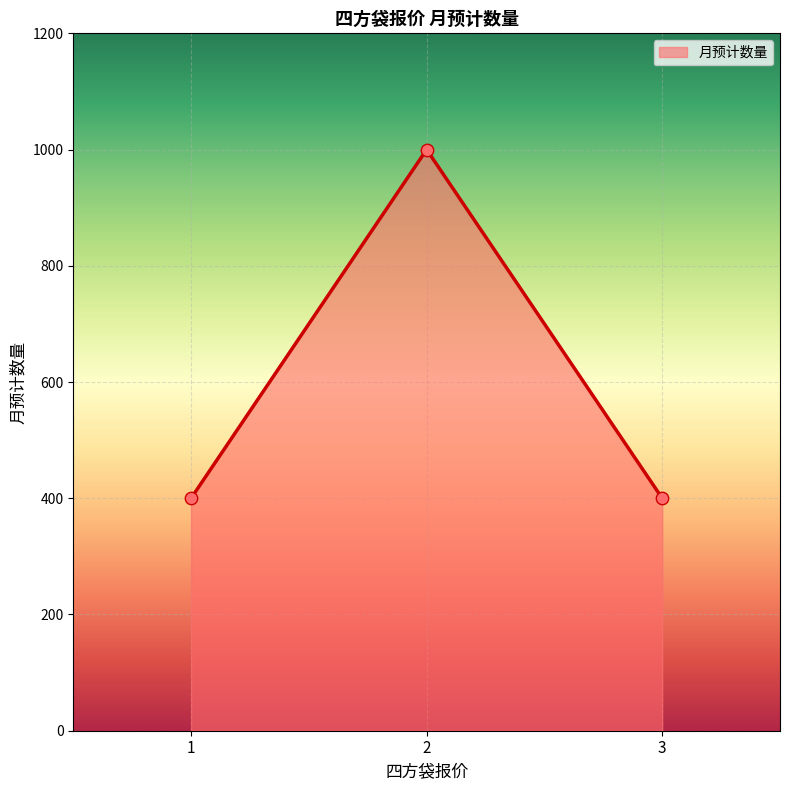

What is the change in value from 1 to 2?

+600